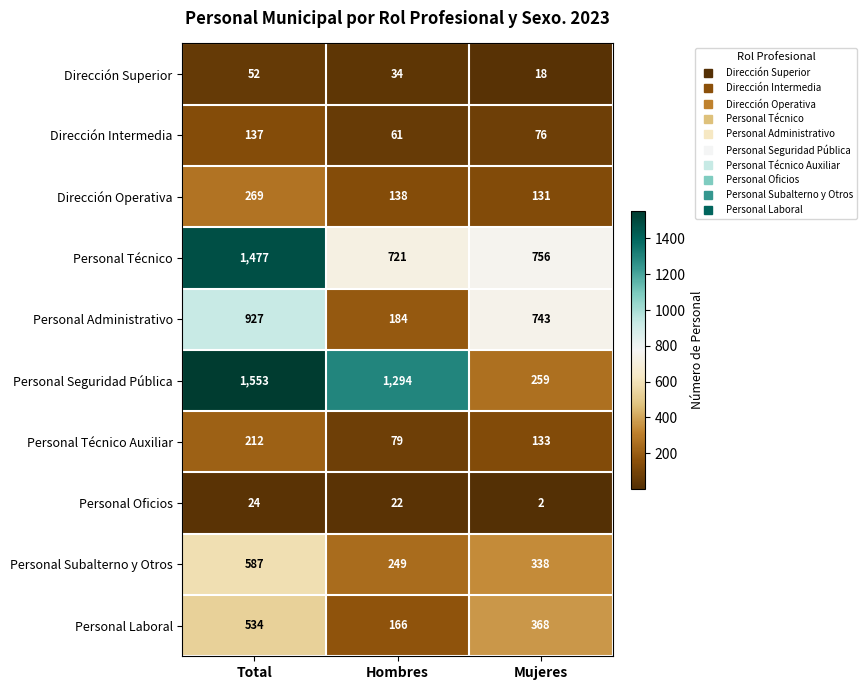

List the labels in order of Personal Laboral value, smallest first.

Hombres, Mujeres, Total